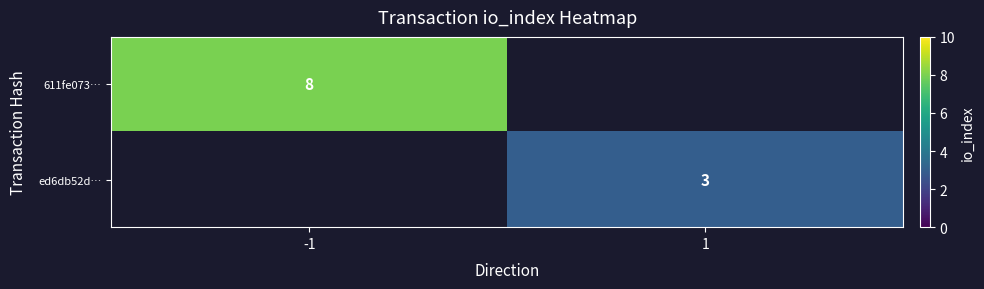

Which label corresponds to the largest value in the chart?

-1